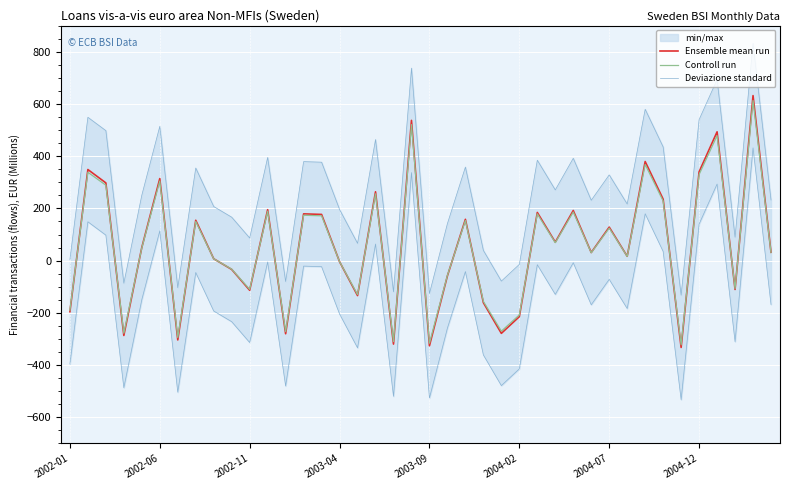

Is it true that Deviazione standard equals -132.3 at 34?

True